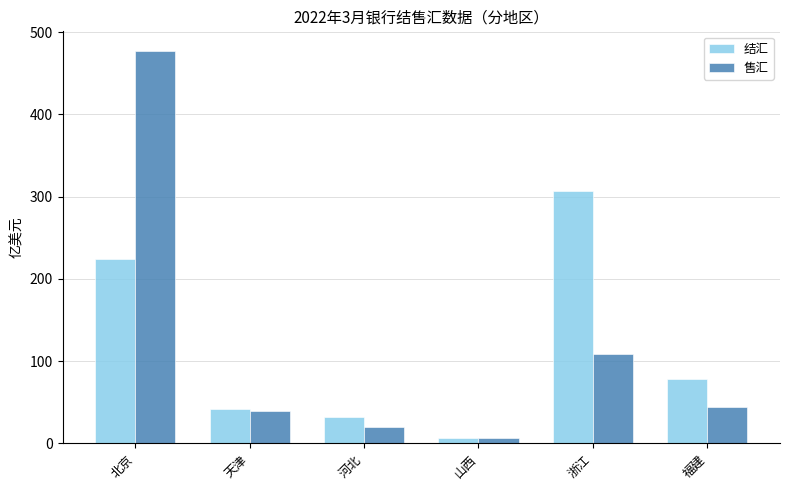

Rank the categories by 售汇 value from lowest to highest.

山西, 河北, 天津, 福建, 浙江, 北京